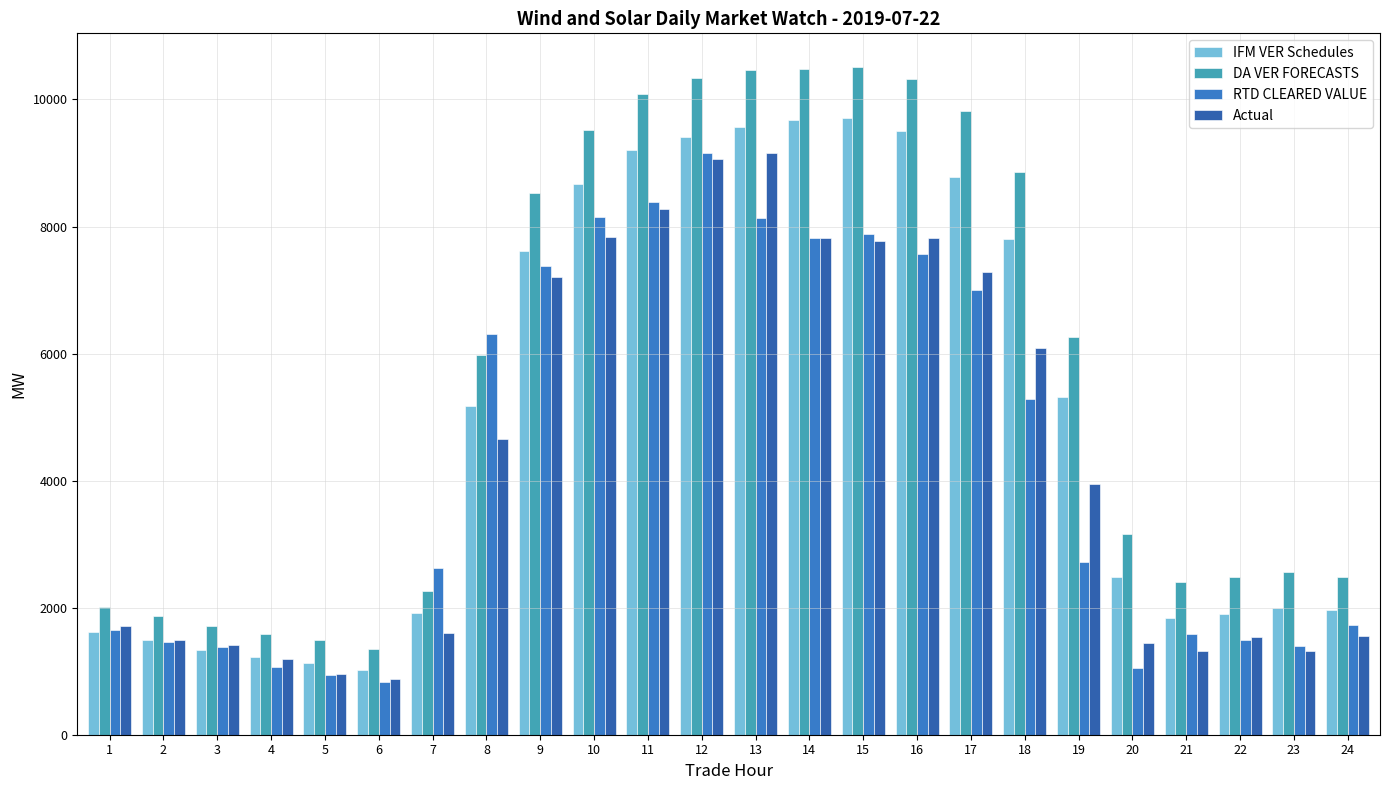

The value of IFM VER Schedules at 9 is 1607.2. True or false?

False